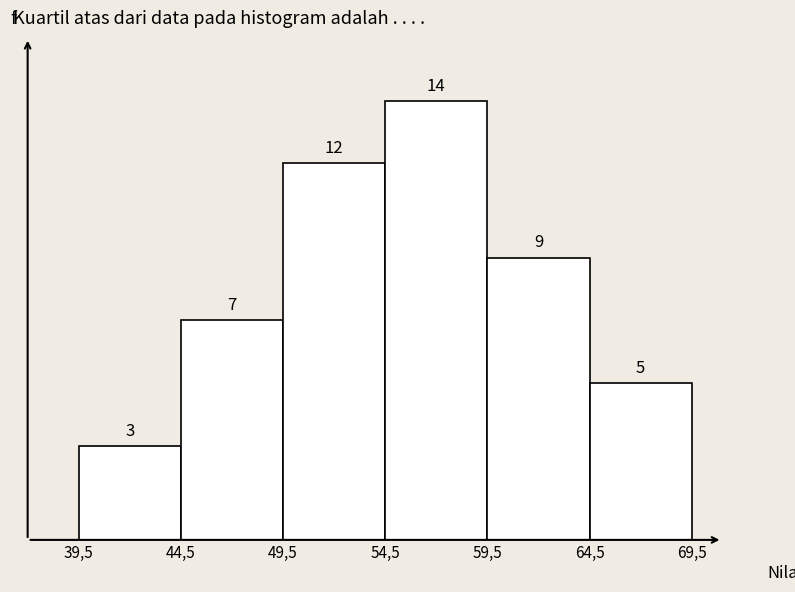

Reading left to right, extract all data points from this chart.

39,5=3	44,5=7	49,5=12	54,5=14	59,5=9	64,5=5